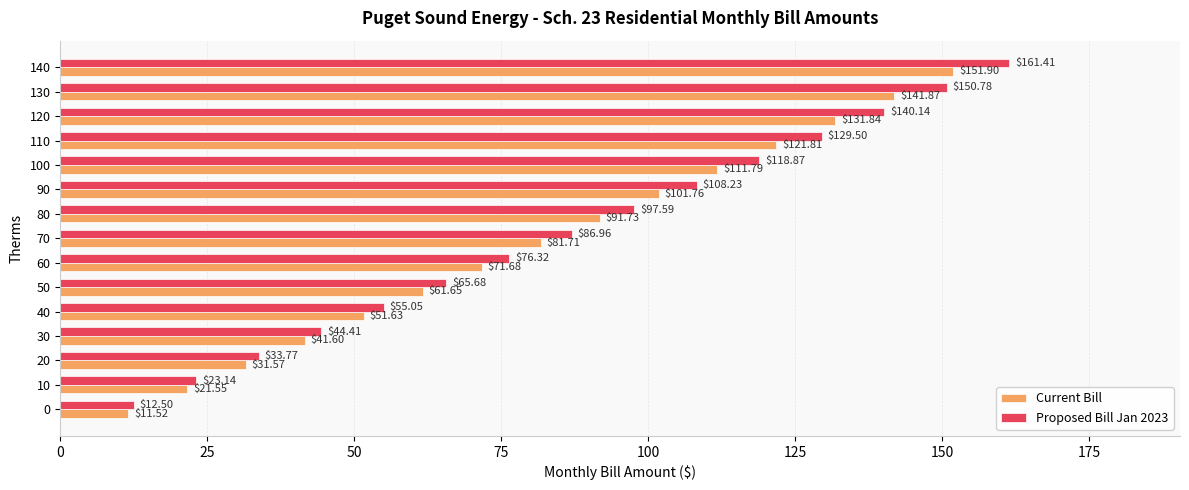

What are all the series names shown in the legend?

Current Bill, Proposed Bill Jan 2023